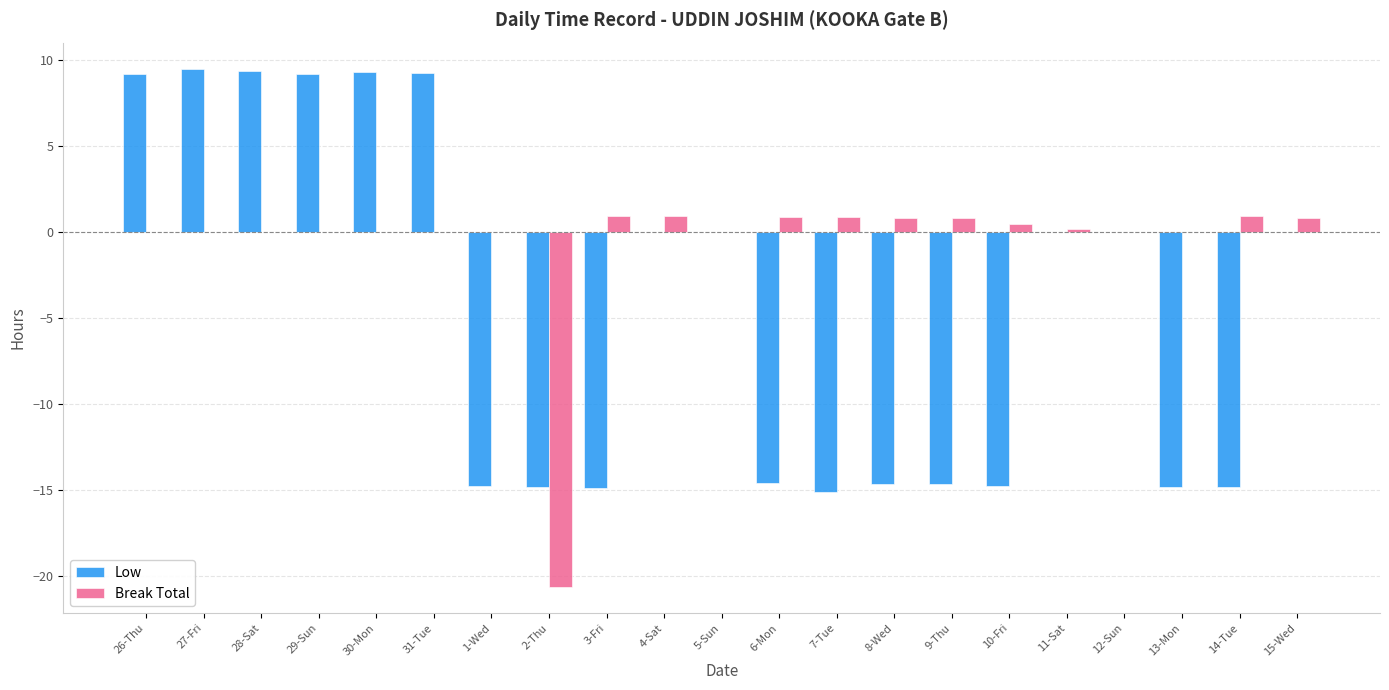

How many groups of bars are there?

21